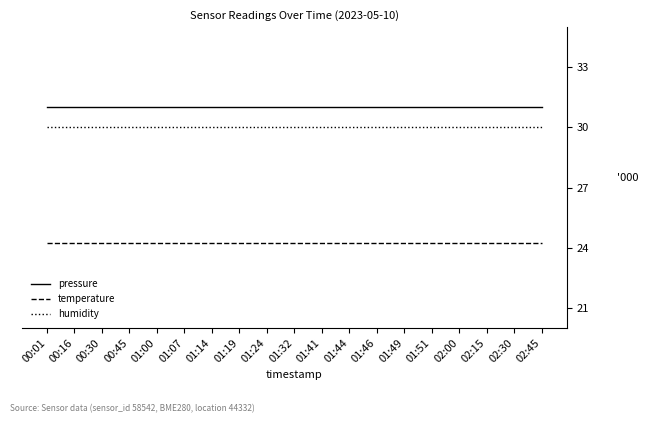

The pressure series shows 31.0 at 02:30. True or false?

True